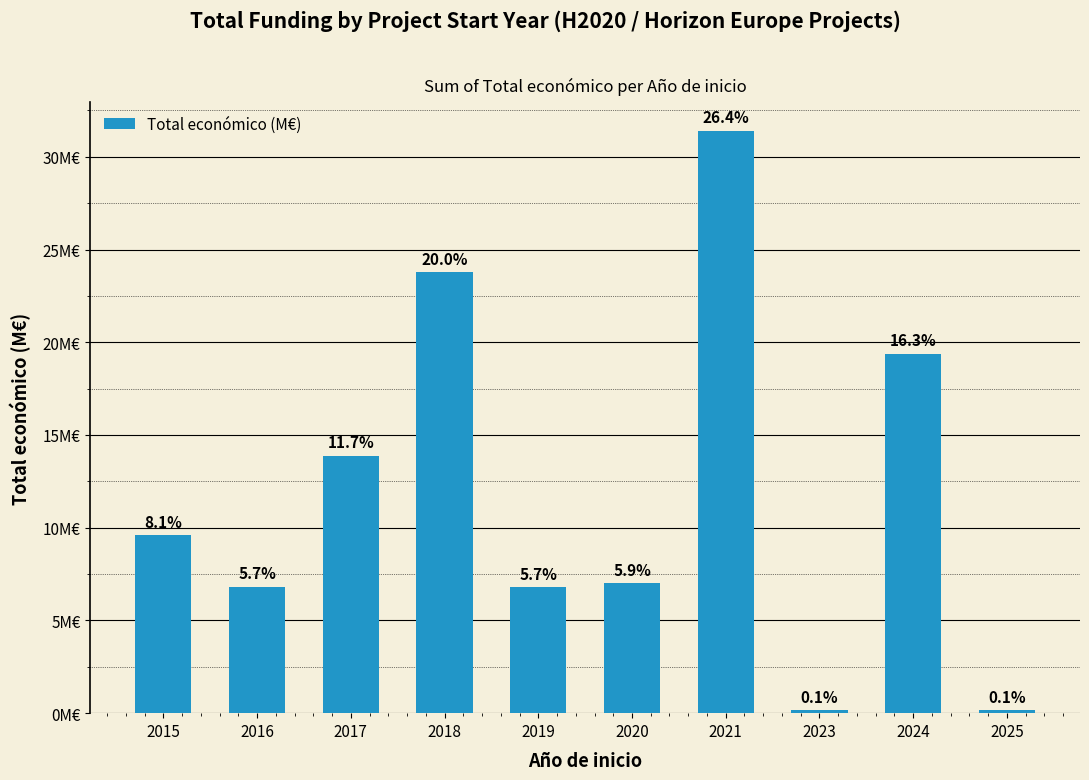

Where is the data nearest to the value 15?

2017